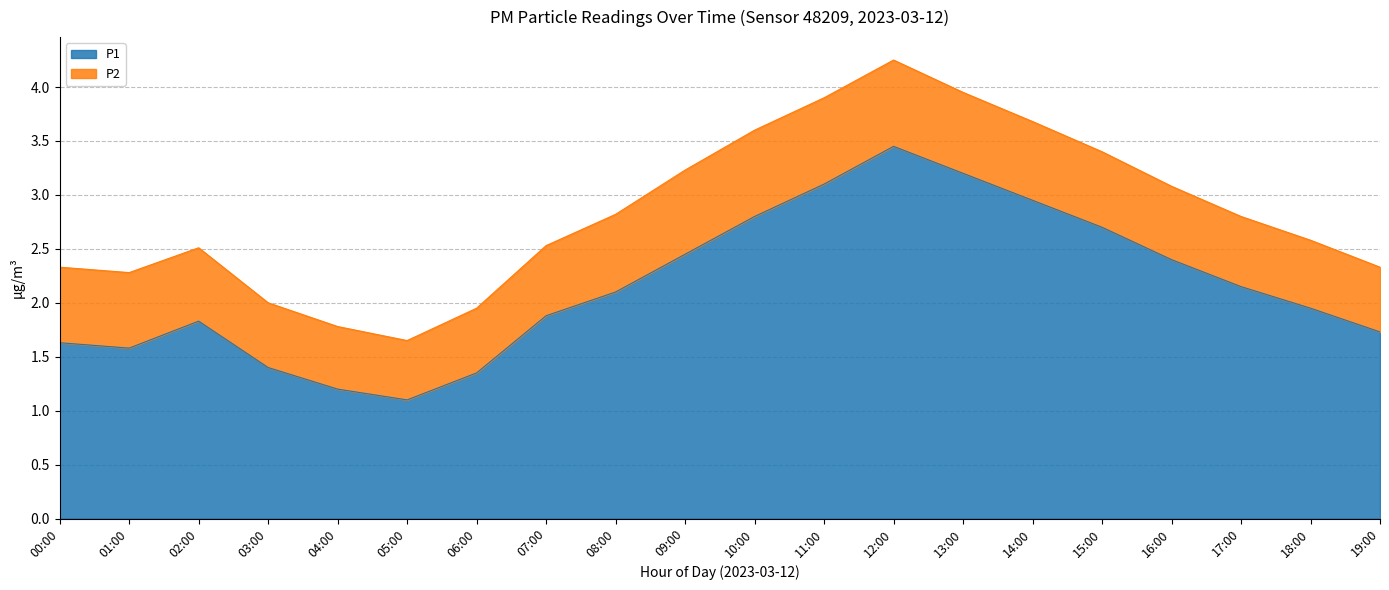

The P1 series shows 1.4 at 03:00. True or false?

True